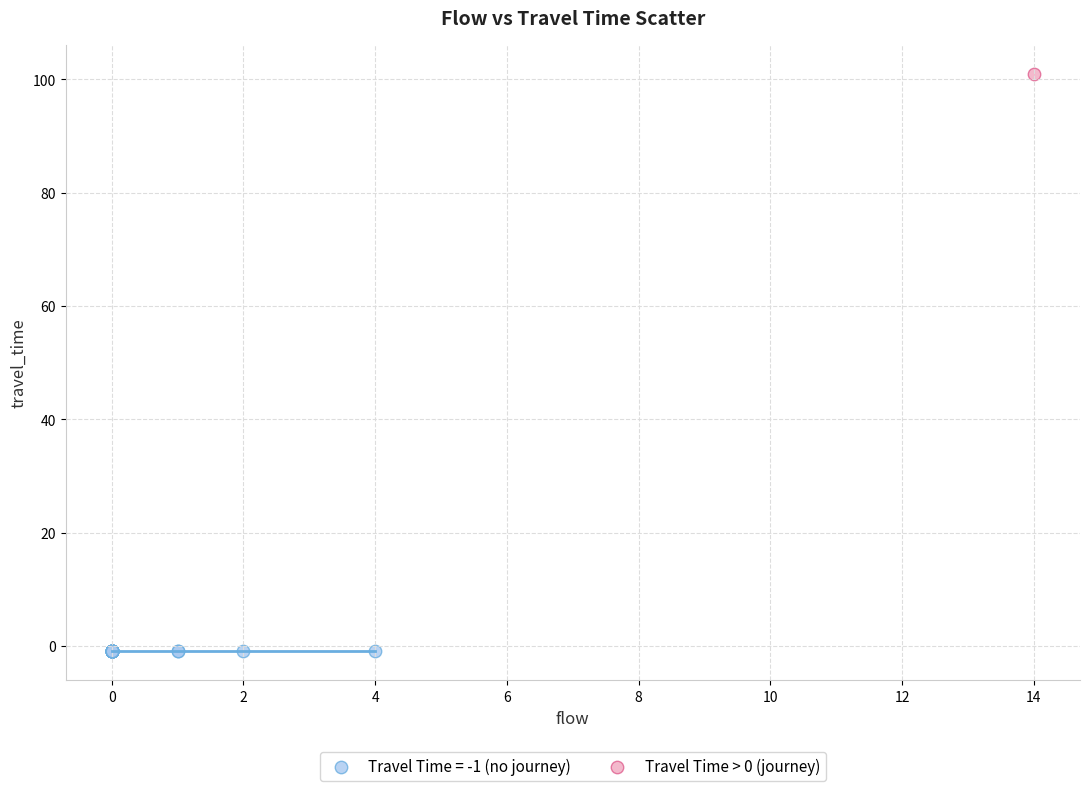

Which series reaches the minimum Y coordinate?

Travel Time = -1 (no journey)